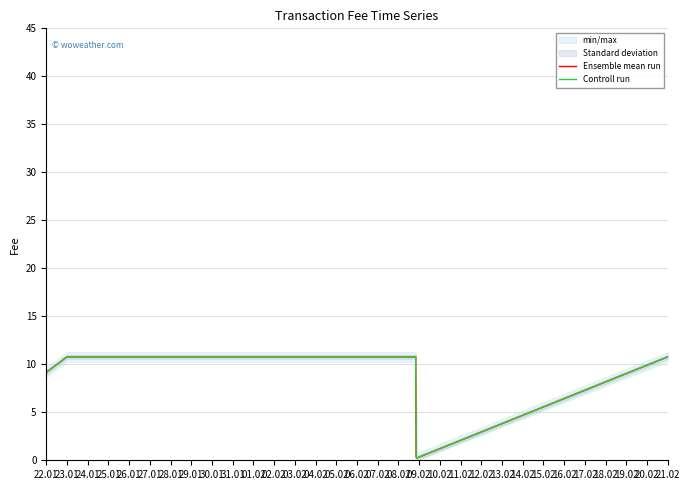

What is the value of the Controll run point at the 1st from the left?

9.2